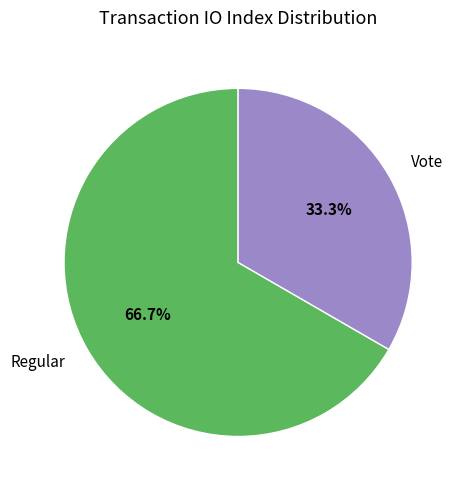

To the nearest percent, what percentage of the pie is Regular?

67%